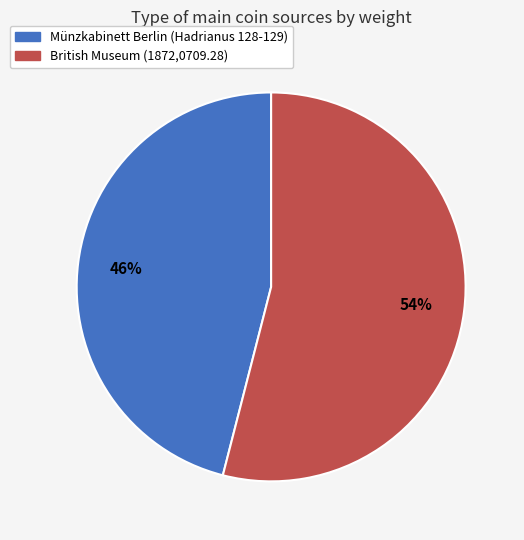

To the nearest percent, what percentage of the pie is Münzkabinett Berlin (Hadrianus 128-129)?

46%